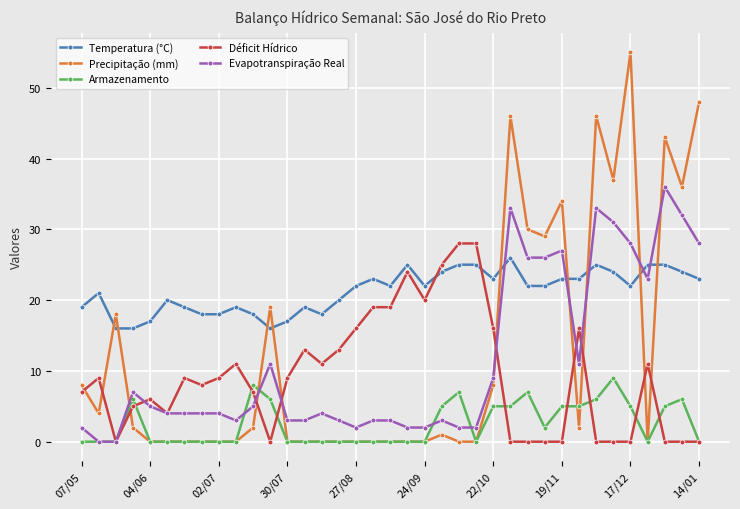

Which series has the largest total across all categories?

Temperatura (°C)